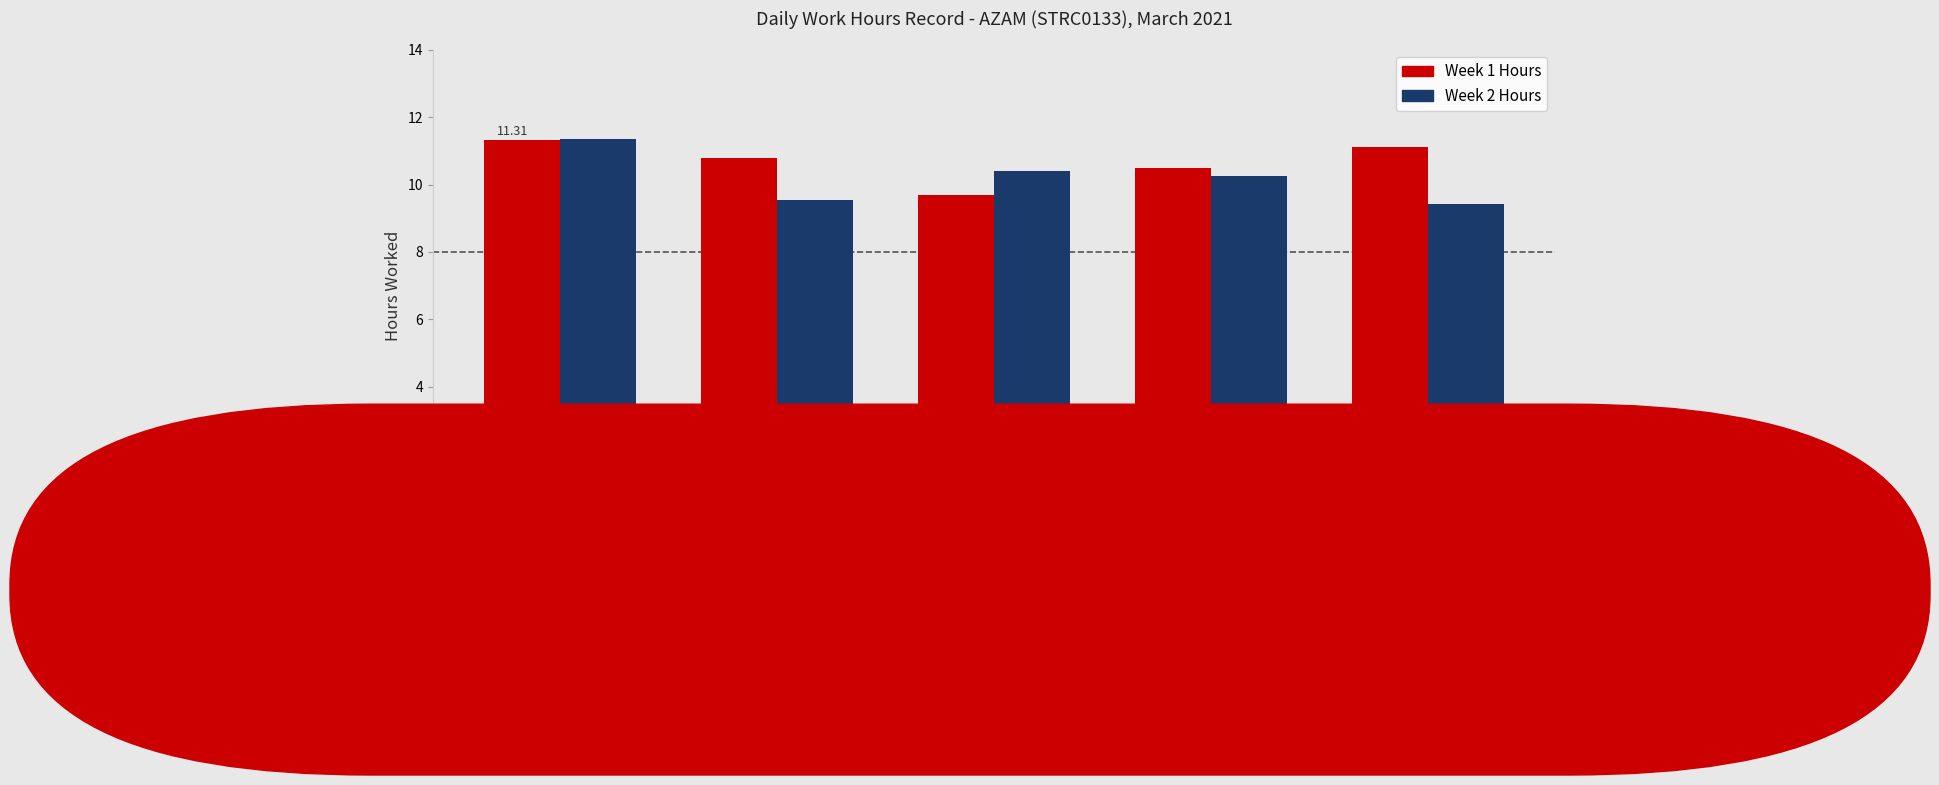

How many groups of bars are there?

5